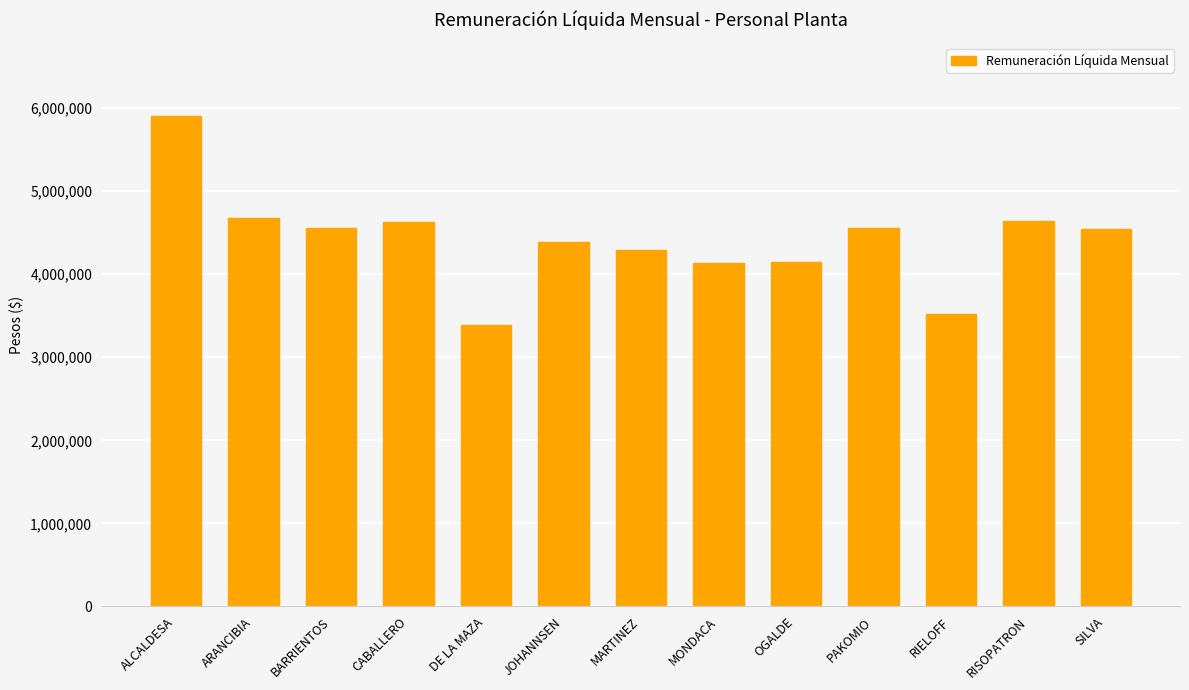

What position from the left is ARANCIBIA?

2